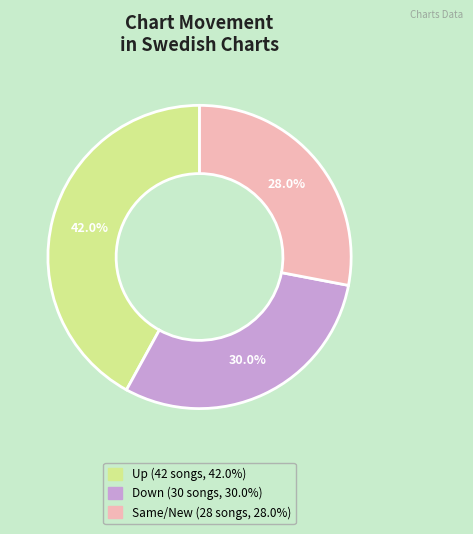

Is there any slice that represents more than half of the pie?

No